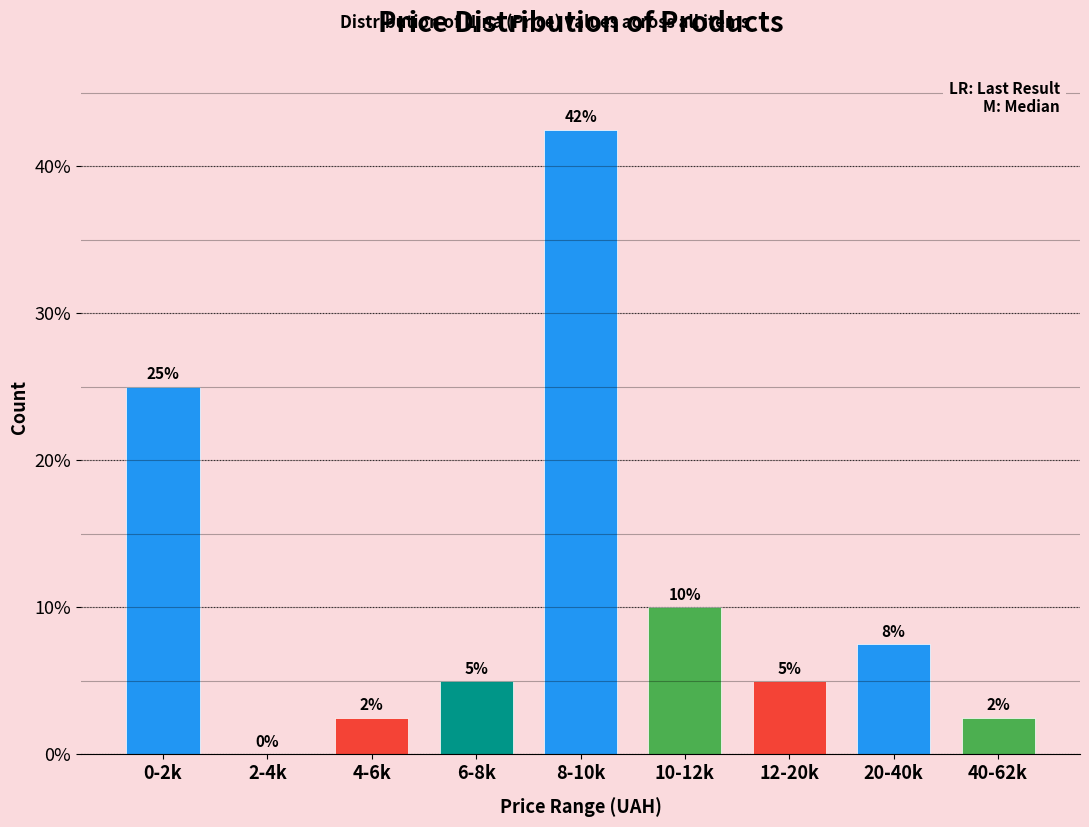

Between 2-4k and 4-6k, which is larger?

4-6k